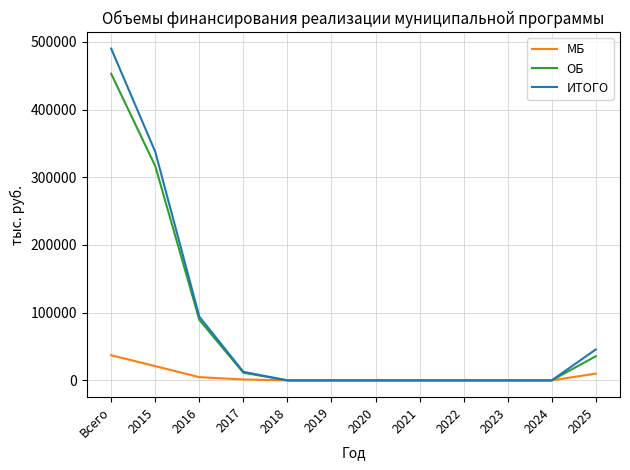

At how many categories does at least one series exceed 281446?

2